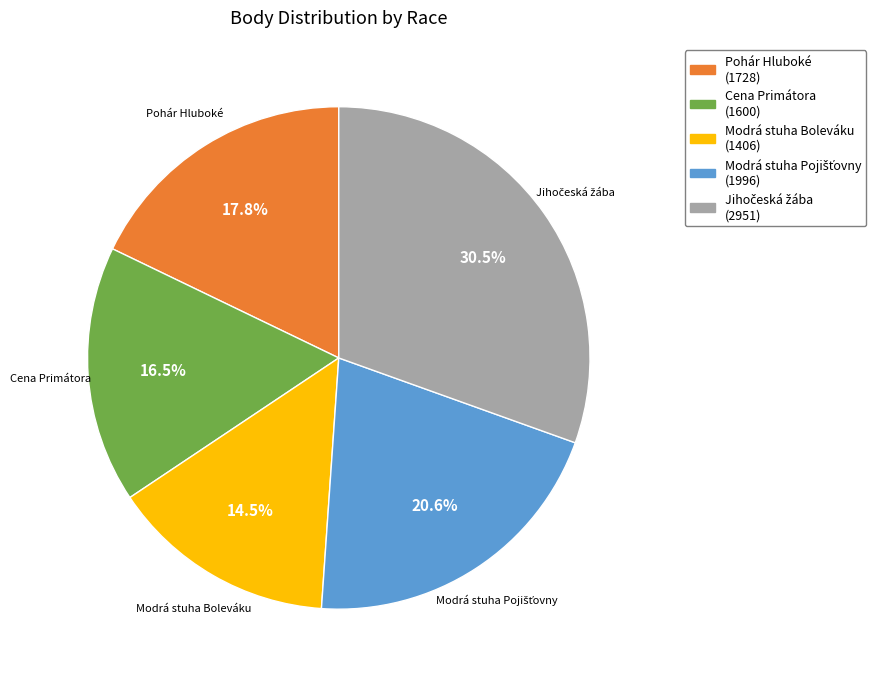

Is there any slice that represents more than half of the pie?

No